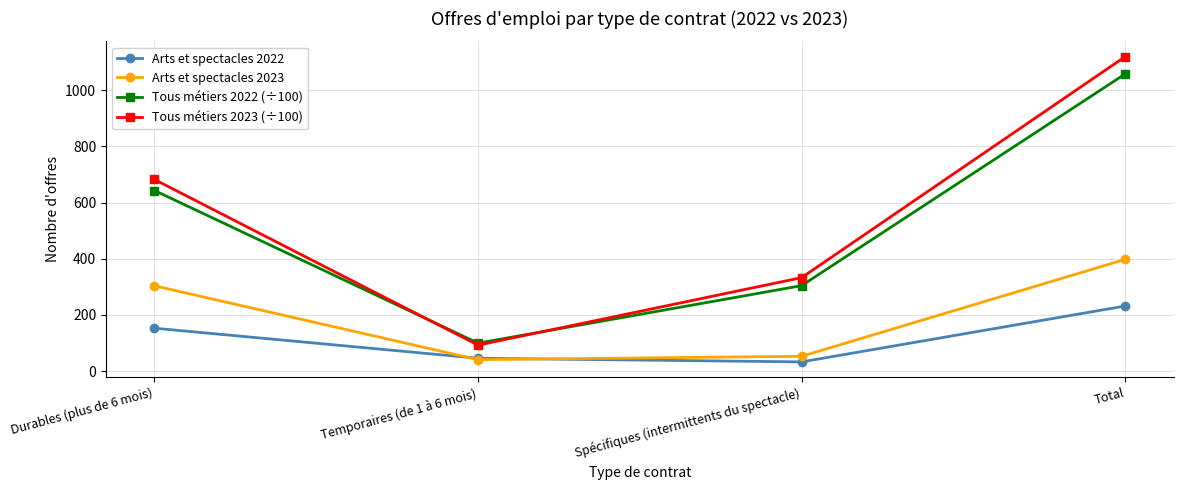

Between Durables (plus de 6 mois) and Spécifiques (intermittents du spectacle), which series saw the biggest shift?

Tous métiers 2023 (÷100)